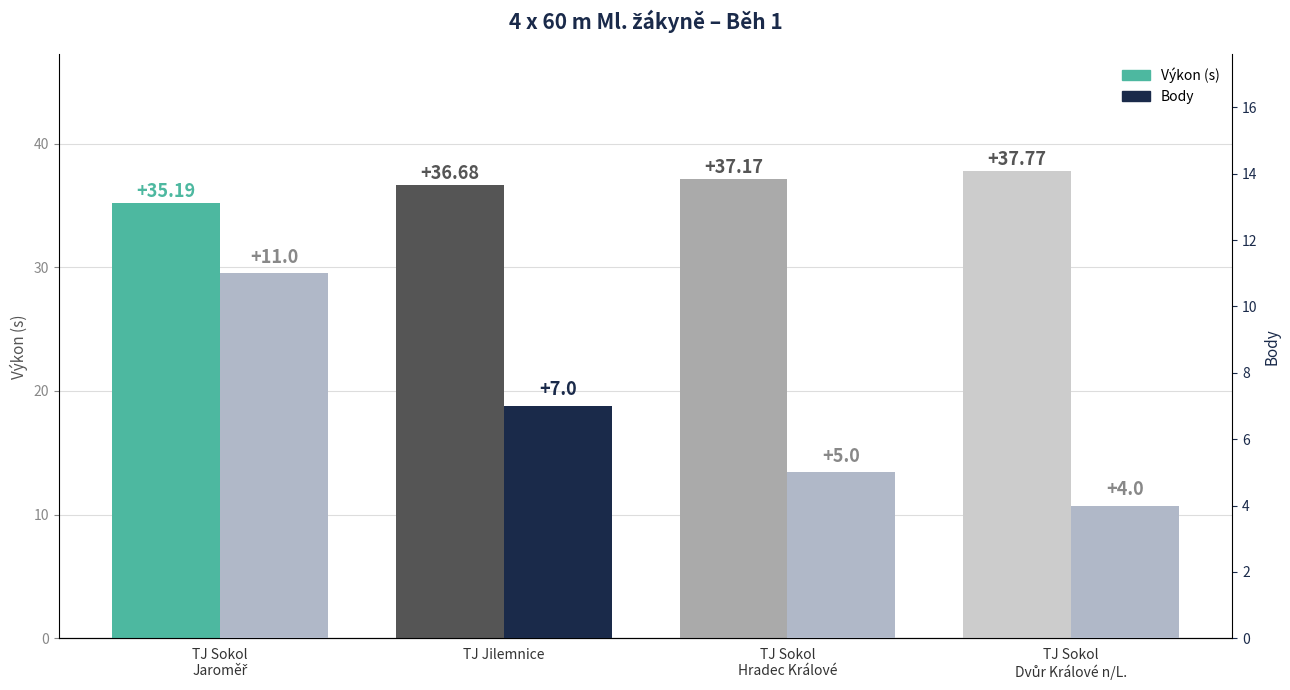

Where does the Výkon series first go above 37?

TJ Sokol
Hradec Králové